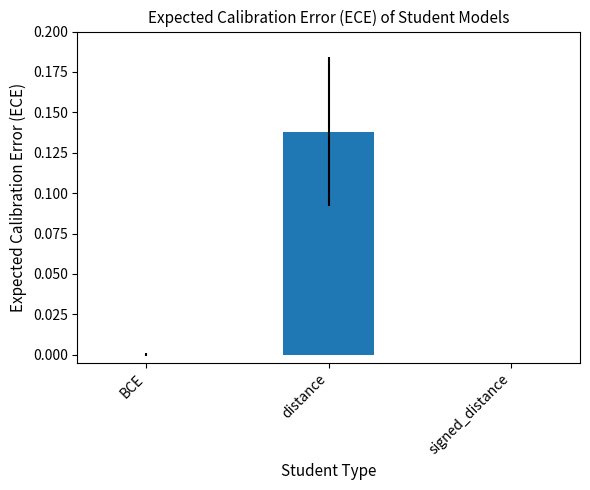

True or false: the data shows 0.1 at BCE.

False